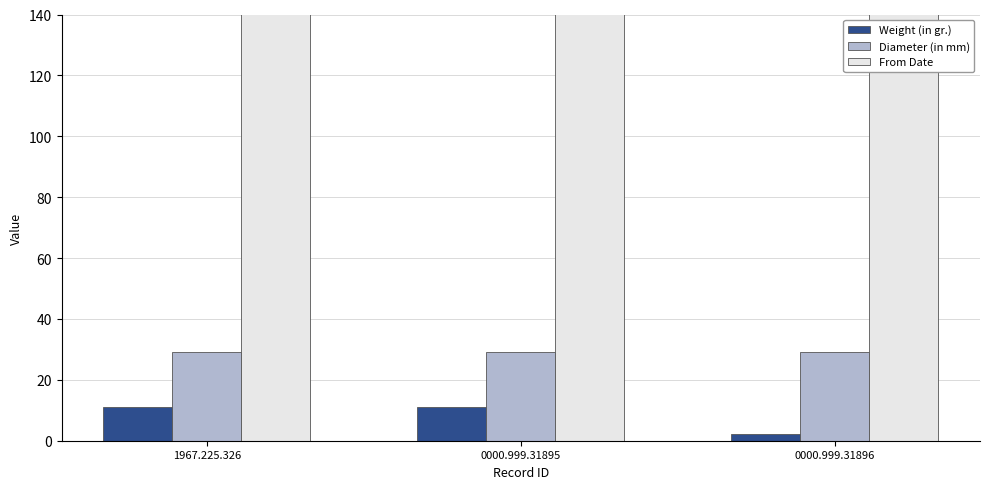

Does the chart contain any negative values?

No